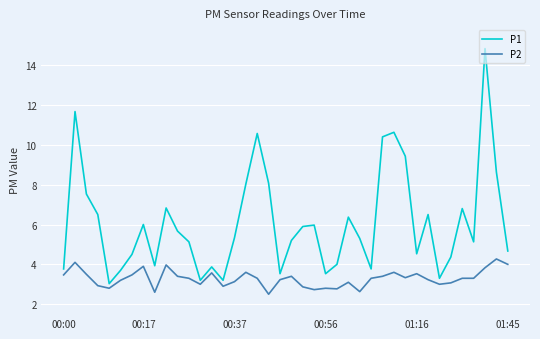

What are all the series names shown in the legend?

P1, P2